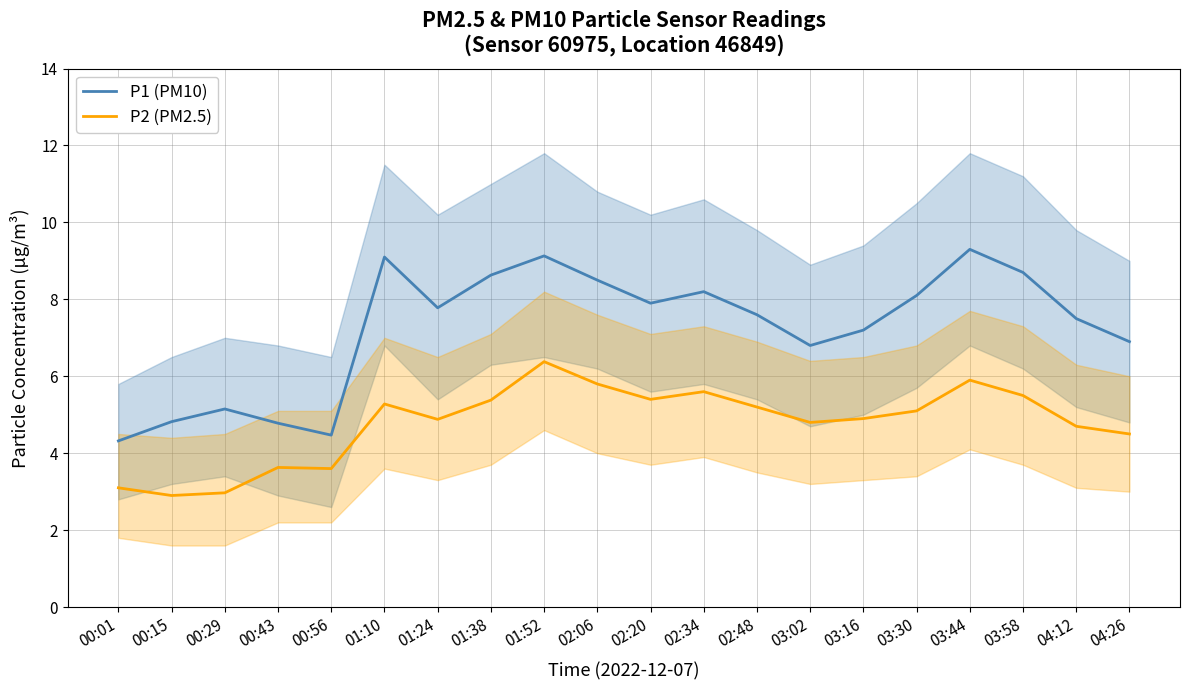

Which series has the largest total across all categories?

P1 (PM10)